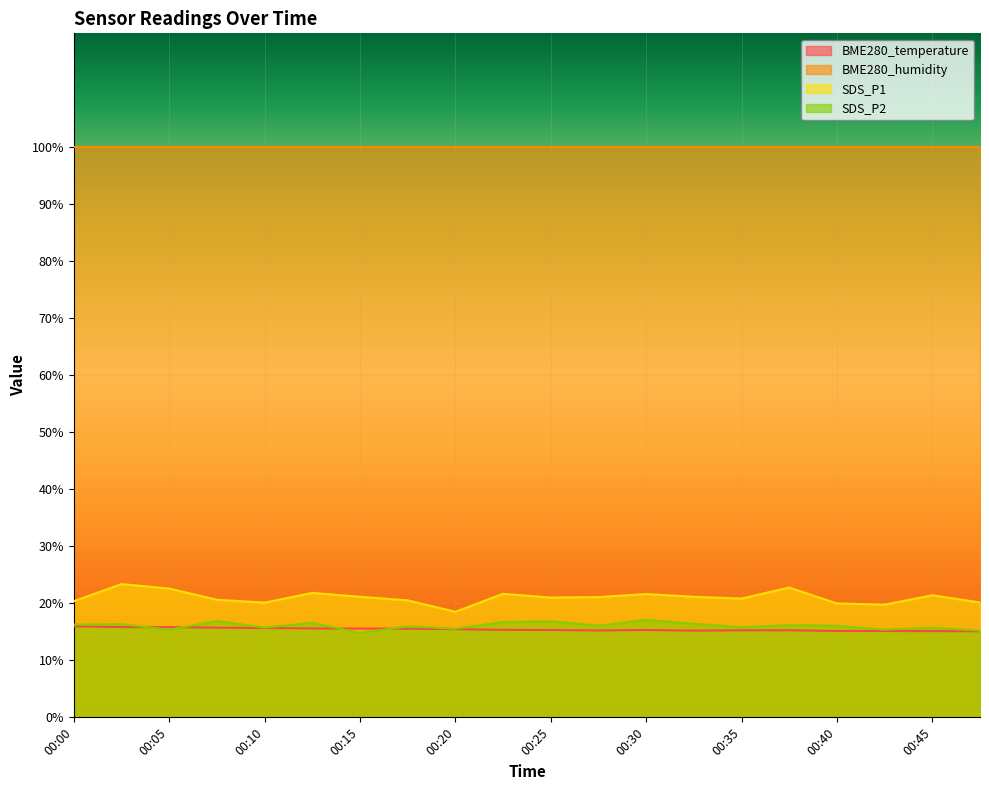

Is the value of SDS_P2 at 00:43 greater than the value of BME280_temperature at 00:08?

No